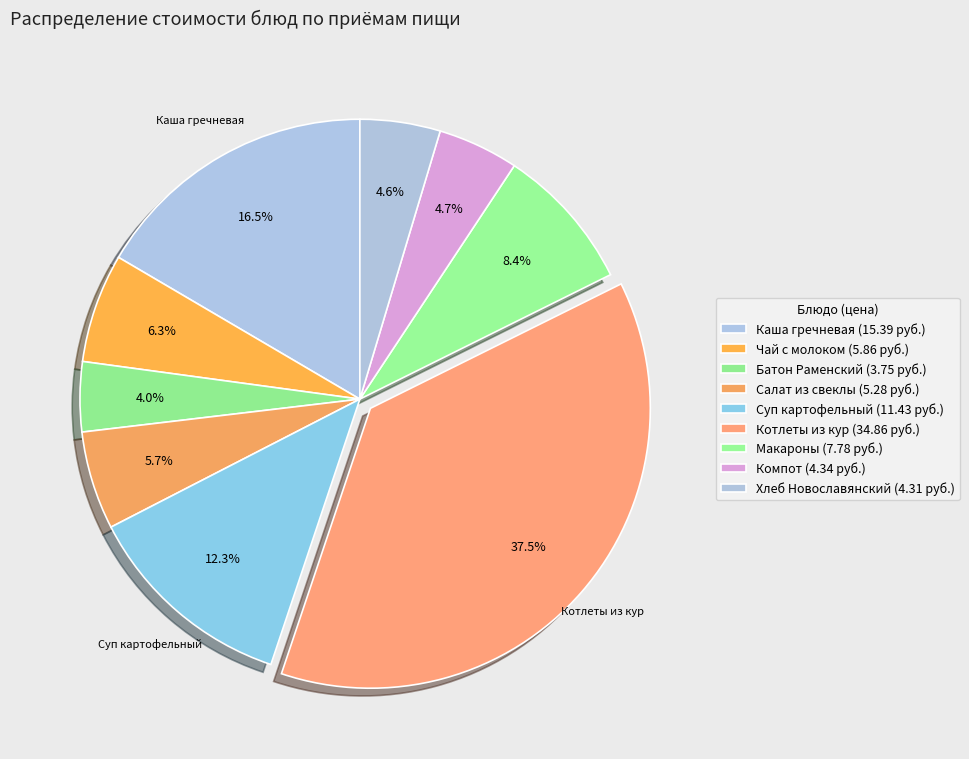

Which category has the smallest portion of the pie?

Батон Раменский